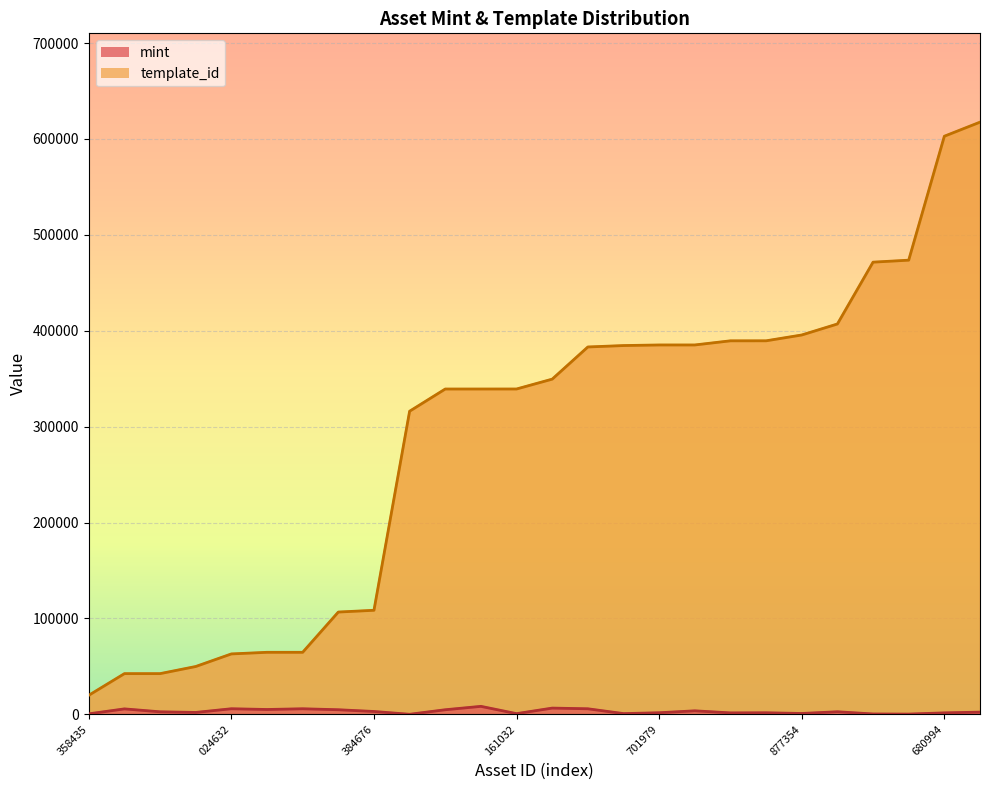

True or false: mint has more than 1 interior local peaks.

True